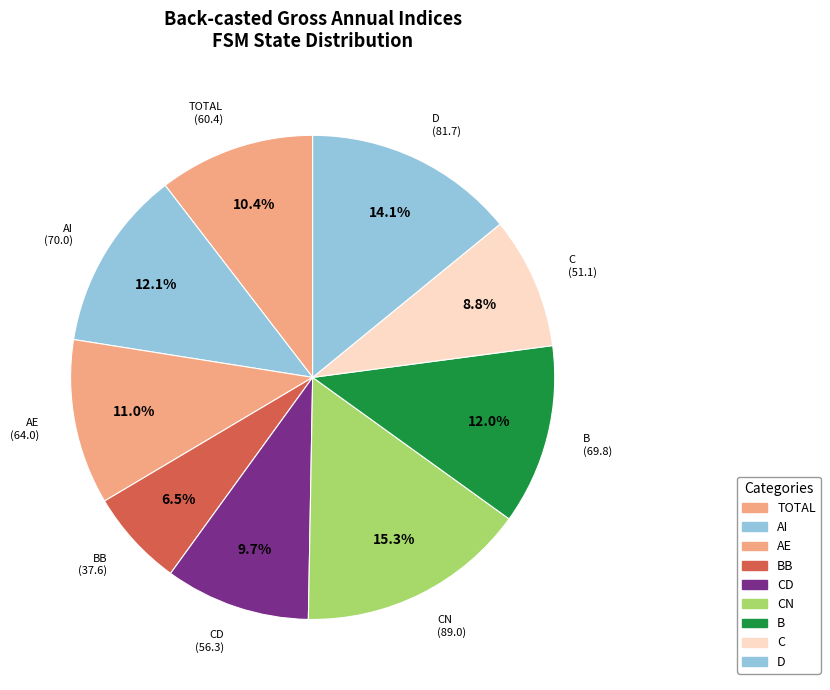

Does any single category account for the majority?

No